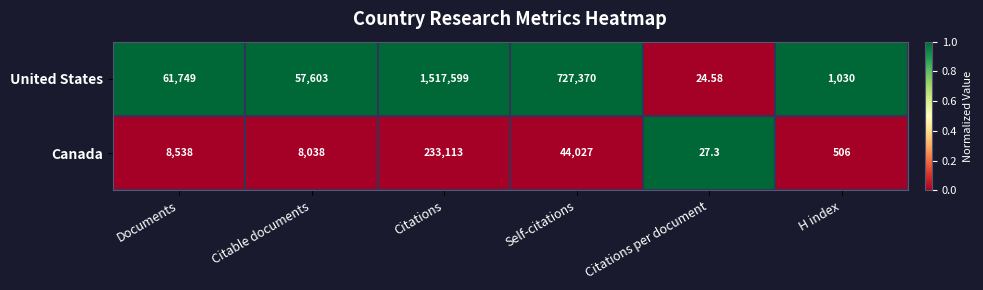

Which label corresponds to the largest value in the chart?

Citations